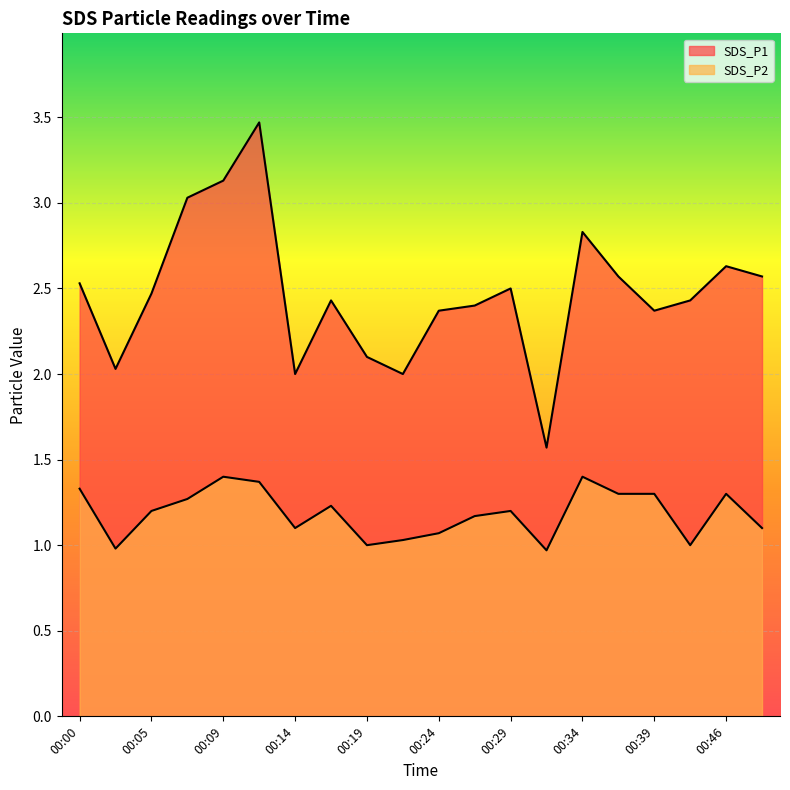

Which series has the largest total across all categories?

SDS_P1